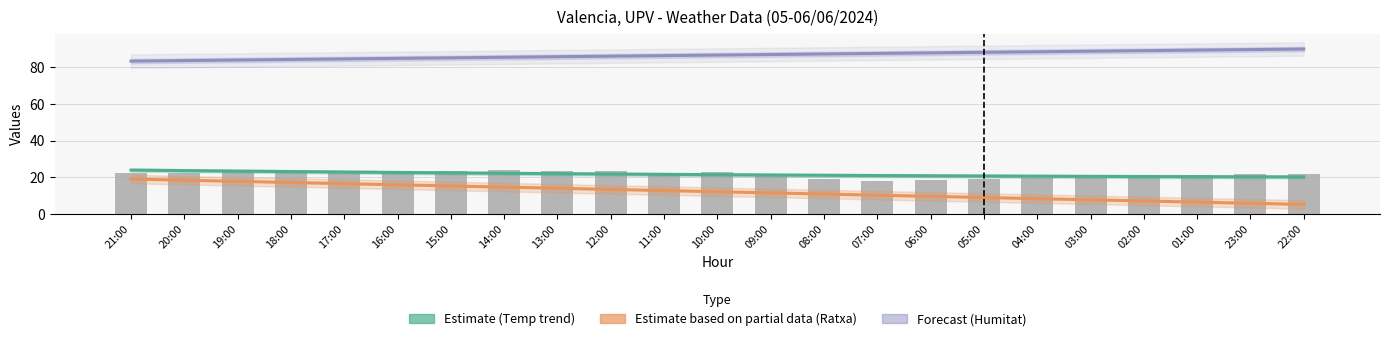

List the labels in order of Estimate (Temp trend) value, smallest first.

22:00, 23:00, 01:00, 02:00, 03:00, 04:00, 05:00, 06:00, 07:00, 08:00, 09:00, 10:00, 11:00, 12:00, 13:00, 14:00, 15:00, 16:00, 17:00, 18:00, 19:00, 20:00, 21:00